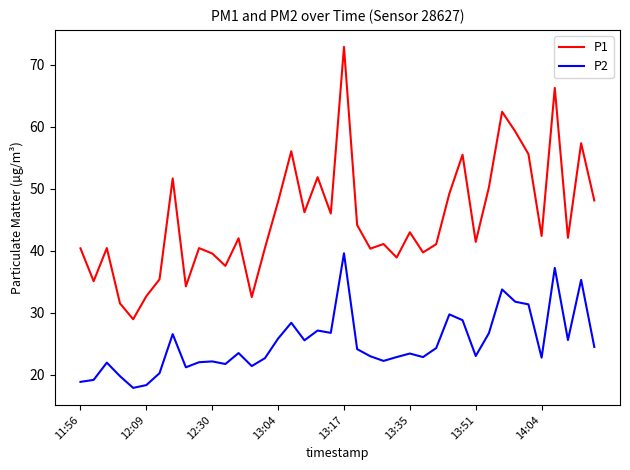

True or false: P2 and P1 intersect in this chart.

False